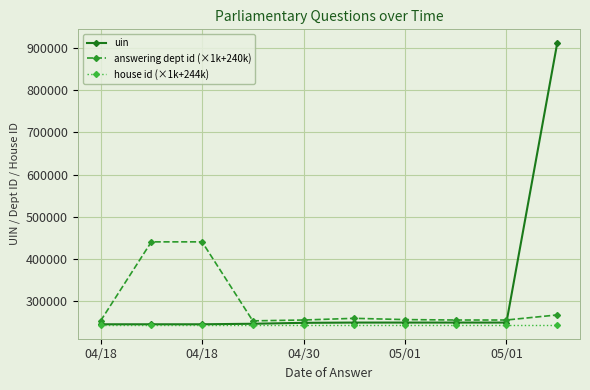

What is the value of the uin point at the 3rd from the left?

245891